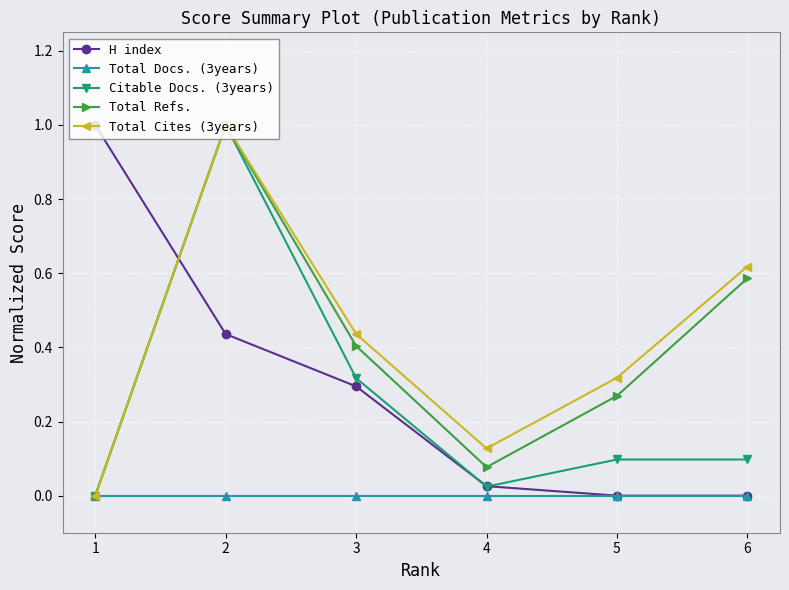

How many data points does each series have?

6